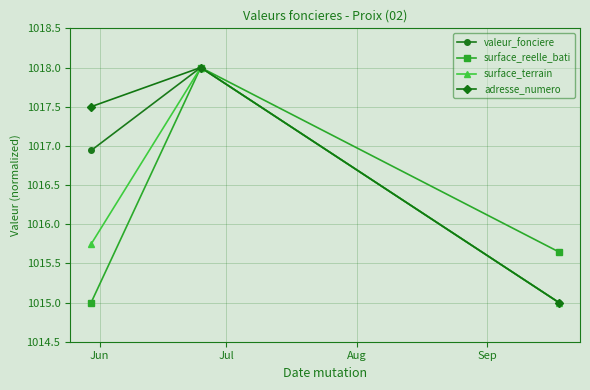

Which series has the largest total across all categories?

adresse_numero